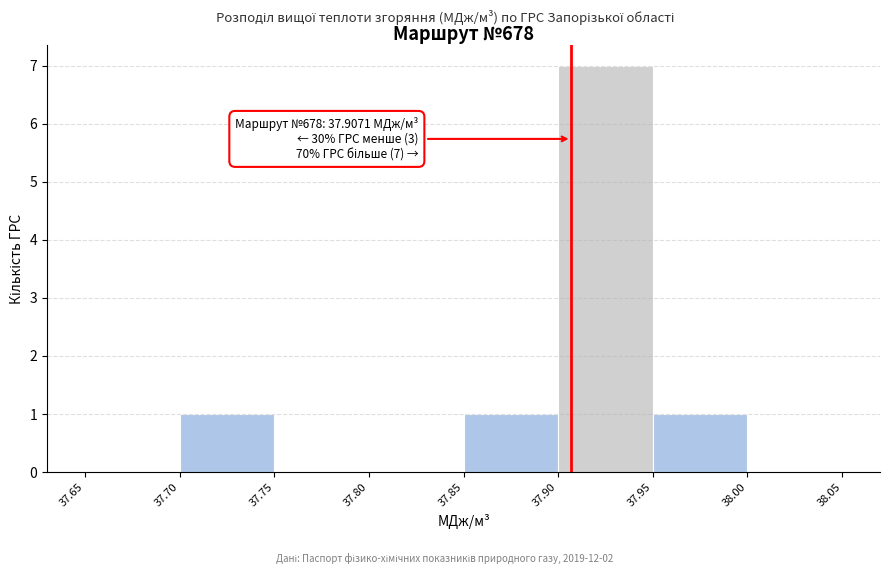

Over which range of the x-axis is the bar tallest?

37.90 to 37.95